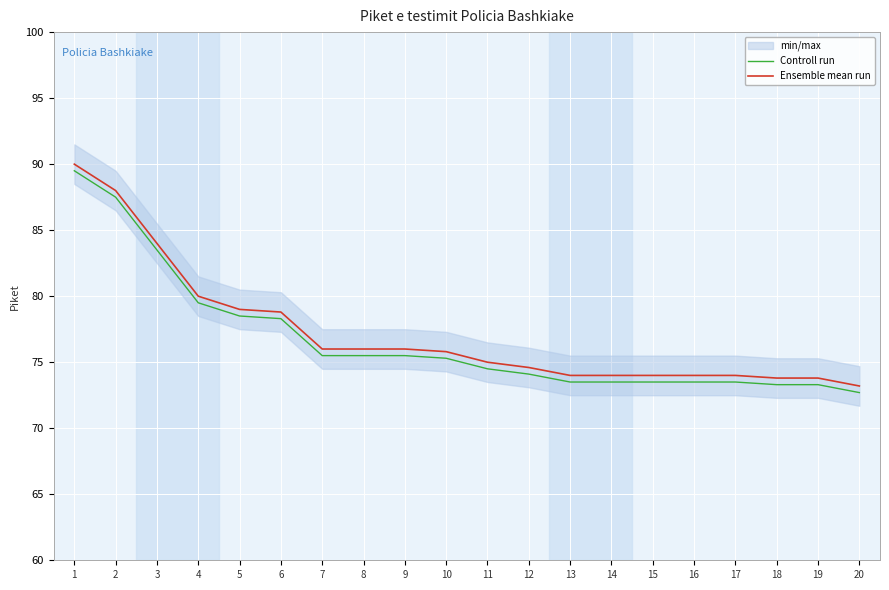

Which series has the widest spread of values?

Controll run